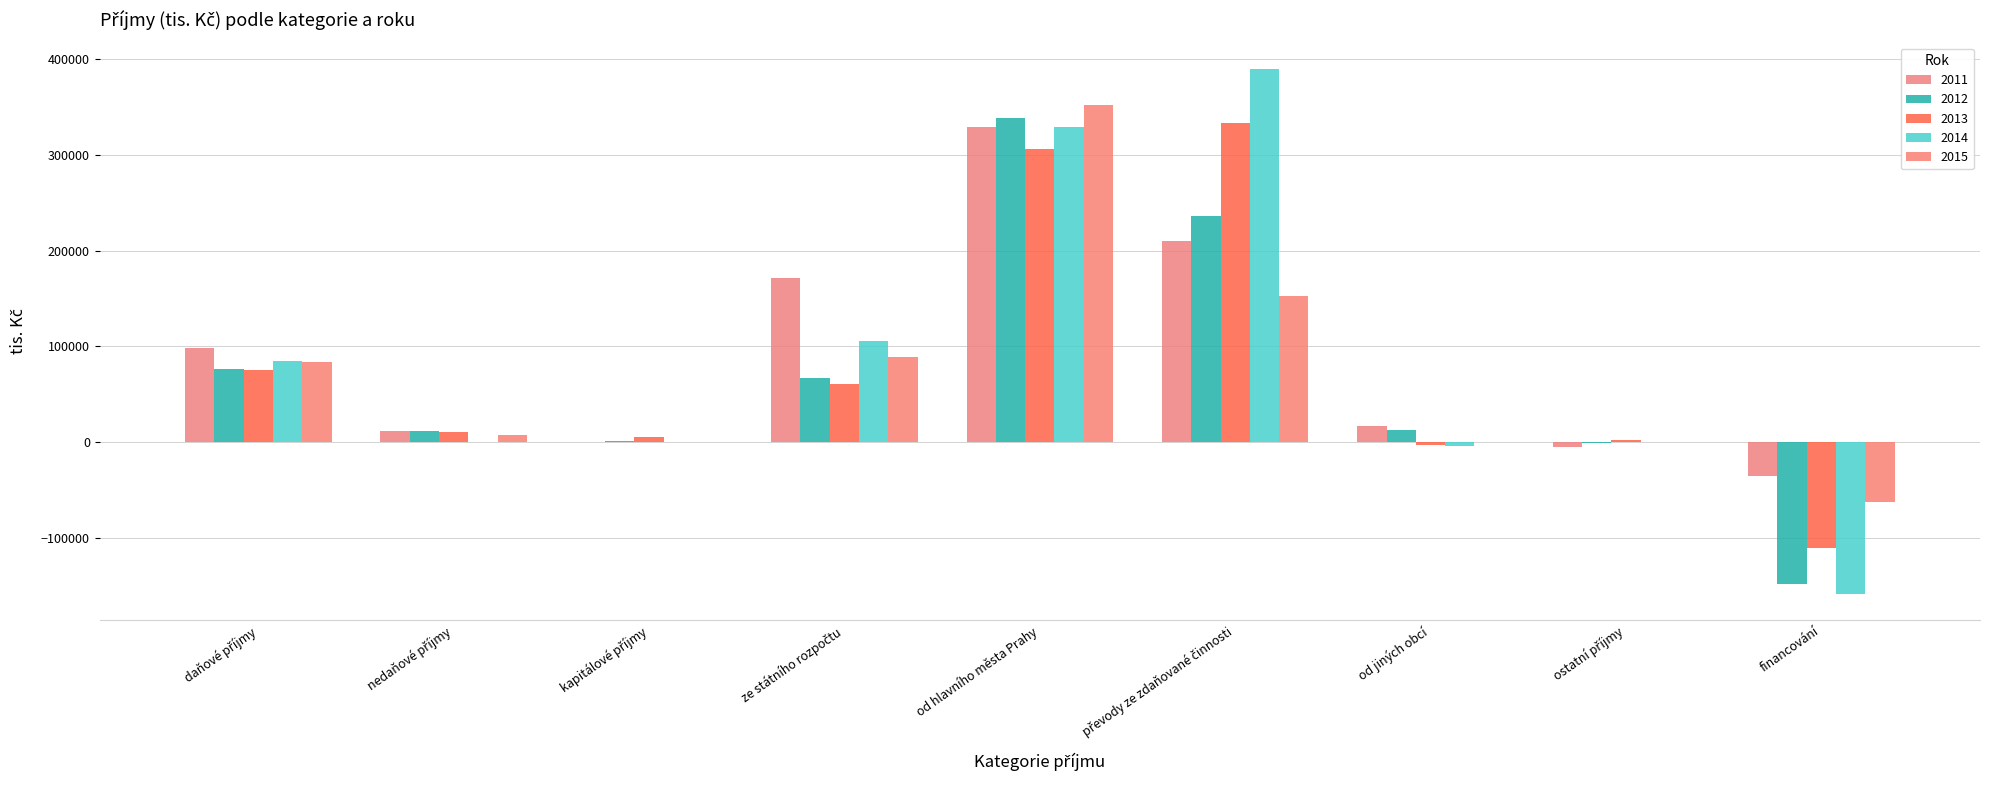

Does the chart contain stacked bars?

No